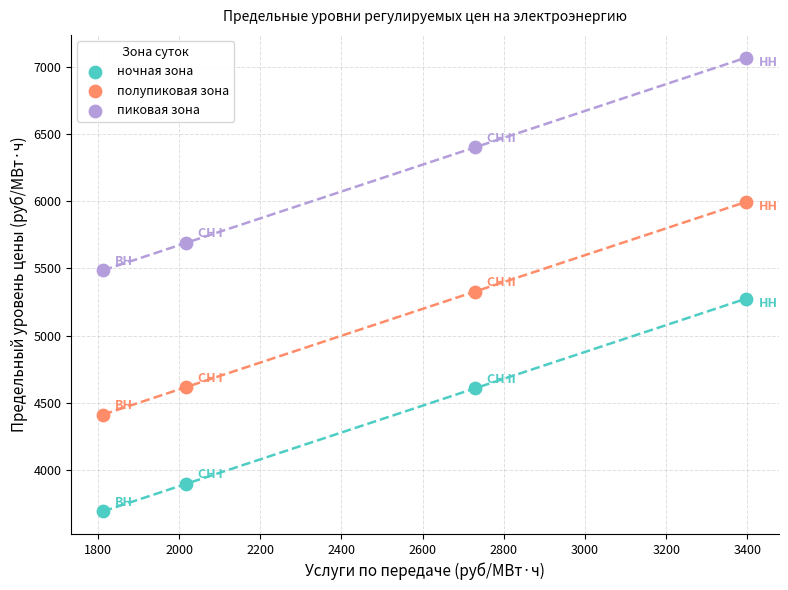

In the ночная зона series, what Y value is closest to 4483?

4607.5